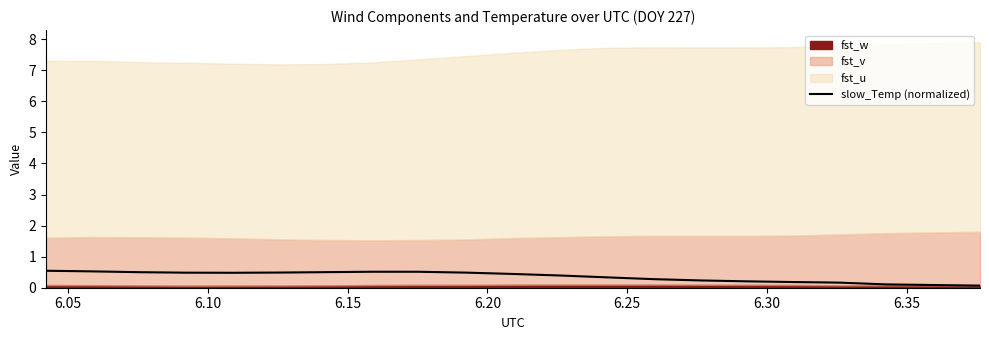

What is the highest value of the slow_Temp (normalized) series?

0.5